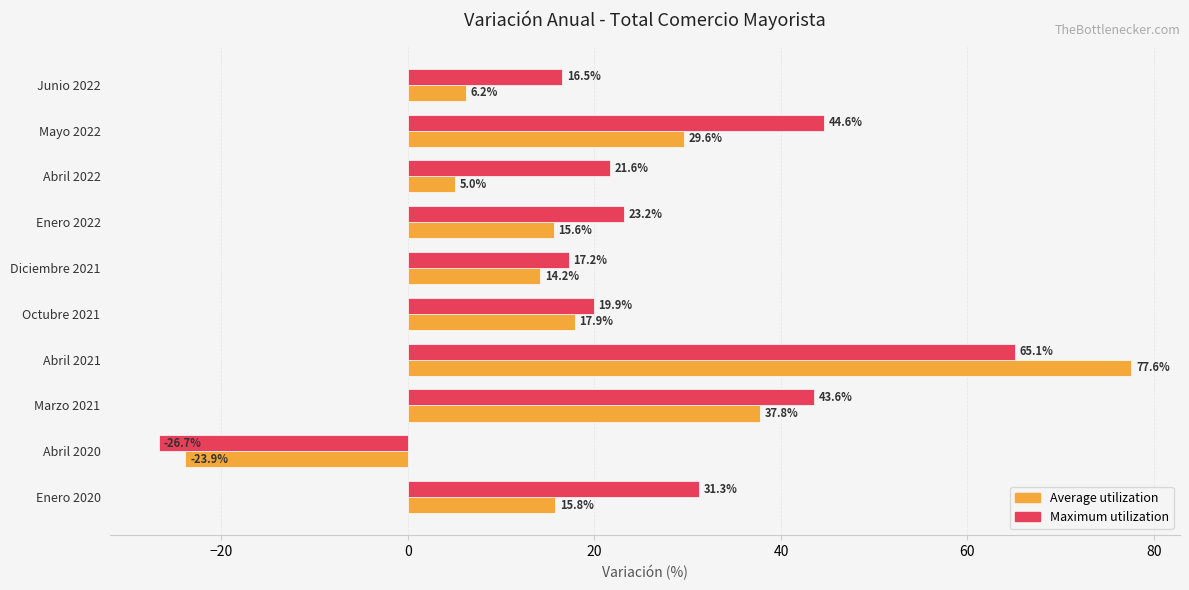

Which series has the largest total across all categories?

Maximum utilization